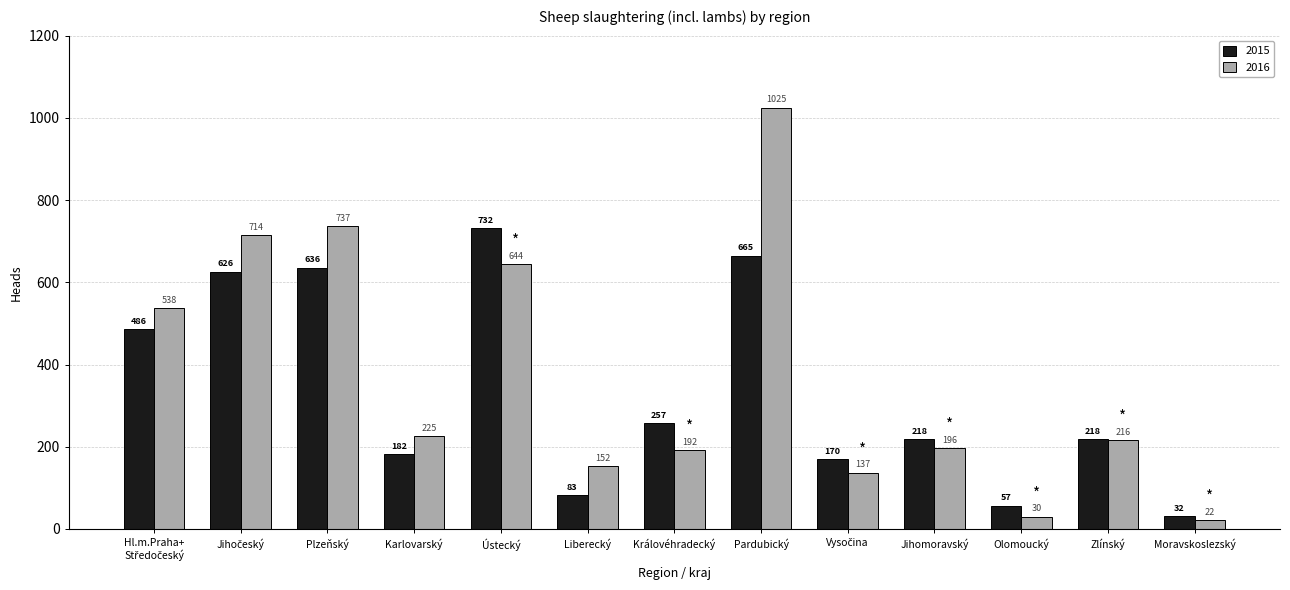

Reading left to right, what are all the values shown in this chart?

2015: 486	626	636	182	732	83	257	665	170	218	57	218	32
2016: 538	714	737	225	644	152	192	1025	137	196	30	216	22